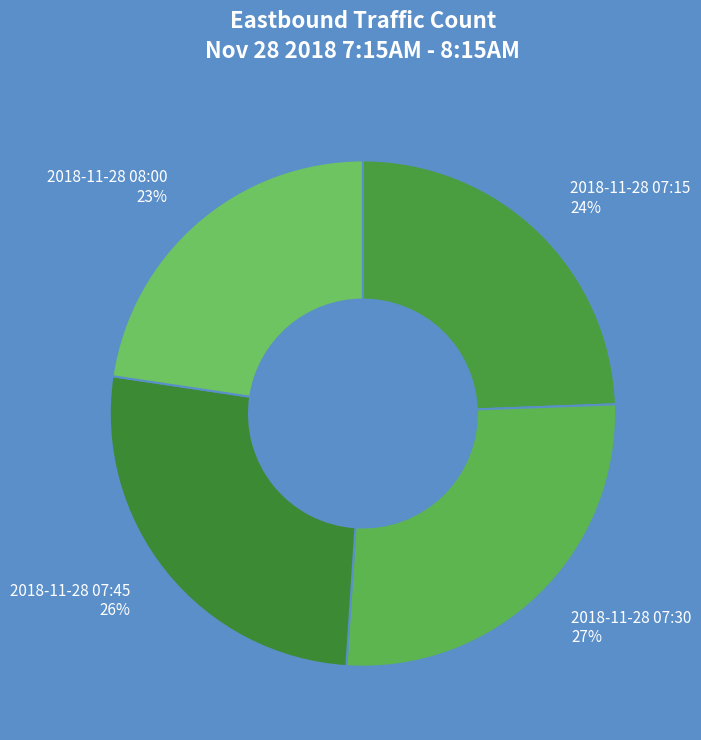

Between 2018-11-28 08:00 and 2018-11-28 07:15, which is larger?

2018-11-28 07:15